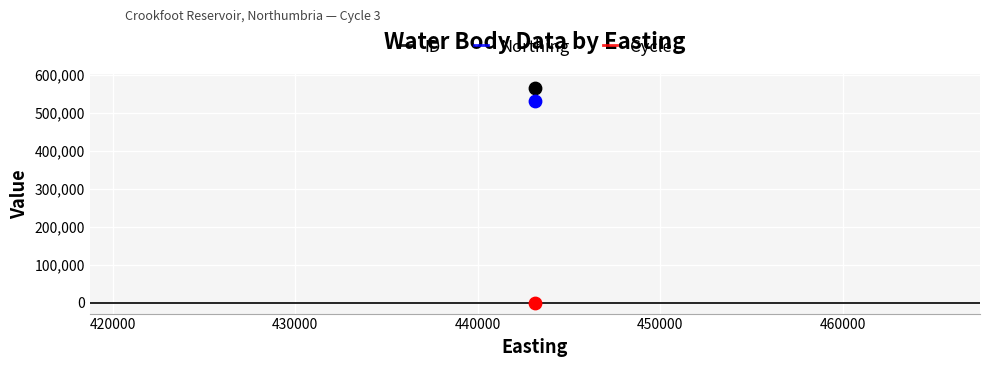

Which series contains the highest Y value?

ID